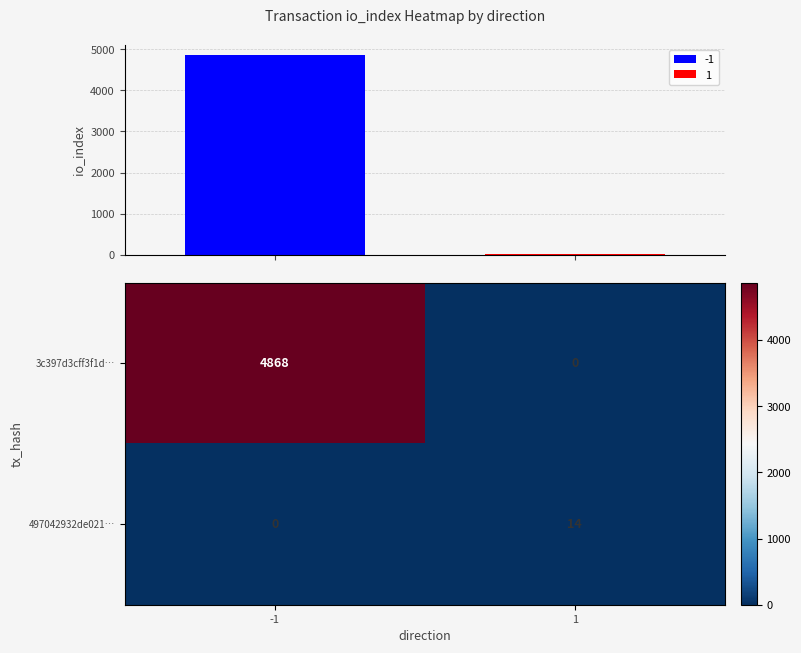

How many series are shown in this chart?

2